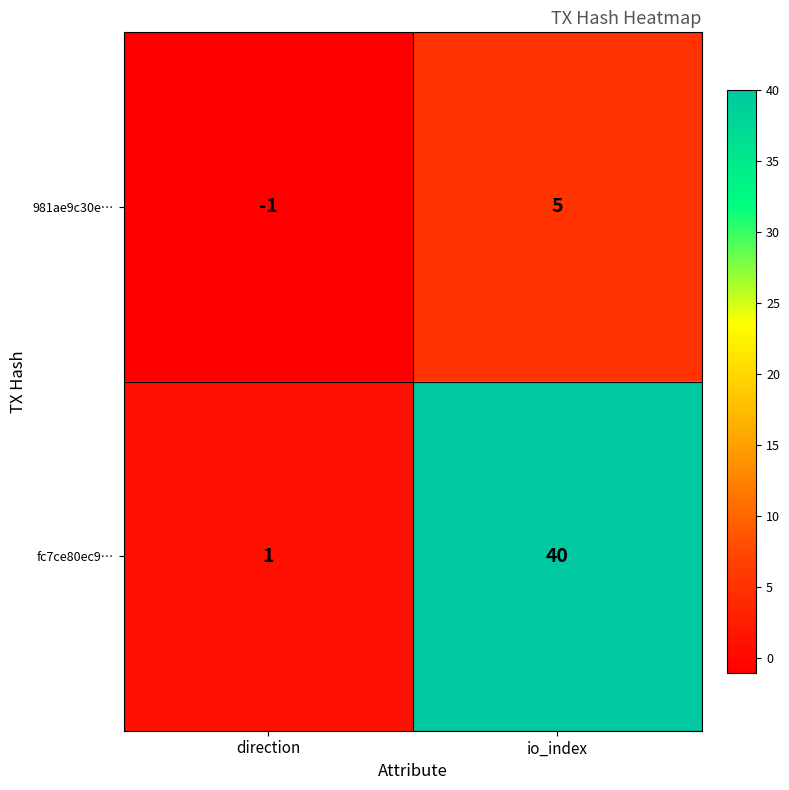

Which series has the largest total across all categories?

fc7ce80ec9…